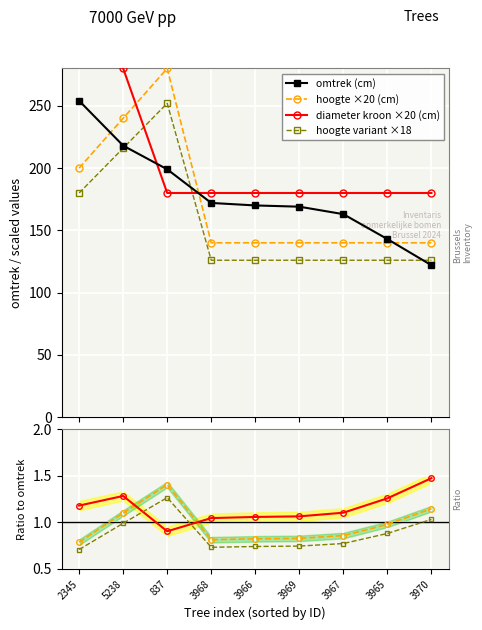

What is the value of the omtrek (cm) point at the 1st from the left?

254